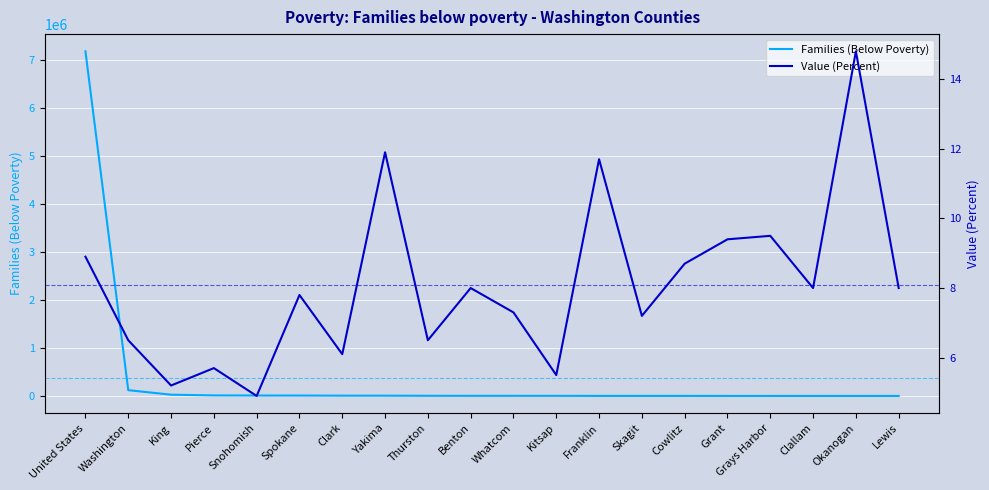

What is the difference between the maximum and minimum values in the Families (Below Poverty) series?

7180120